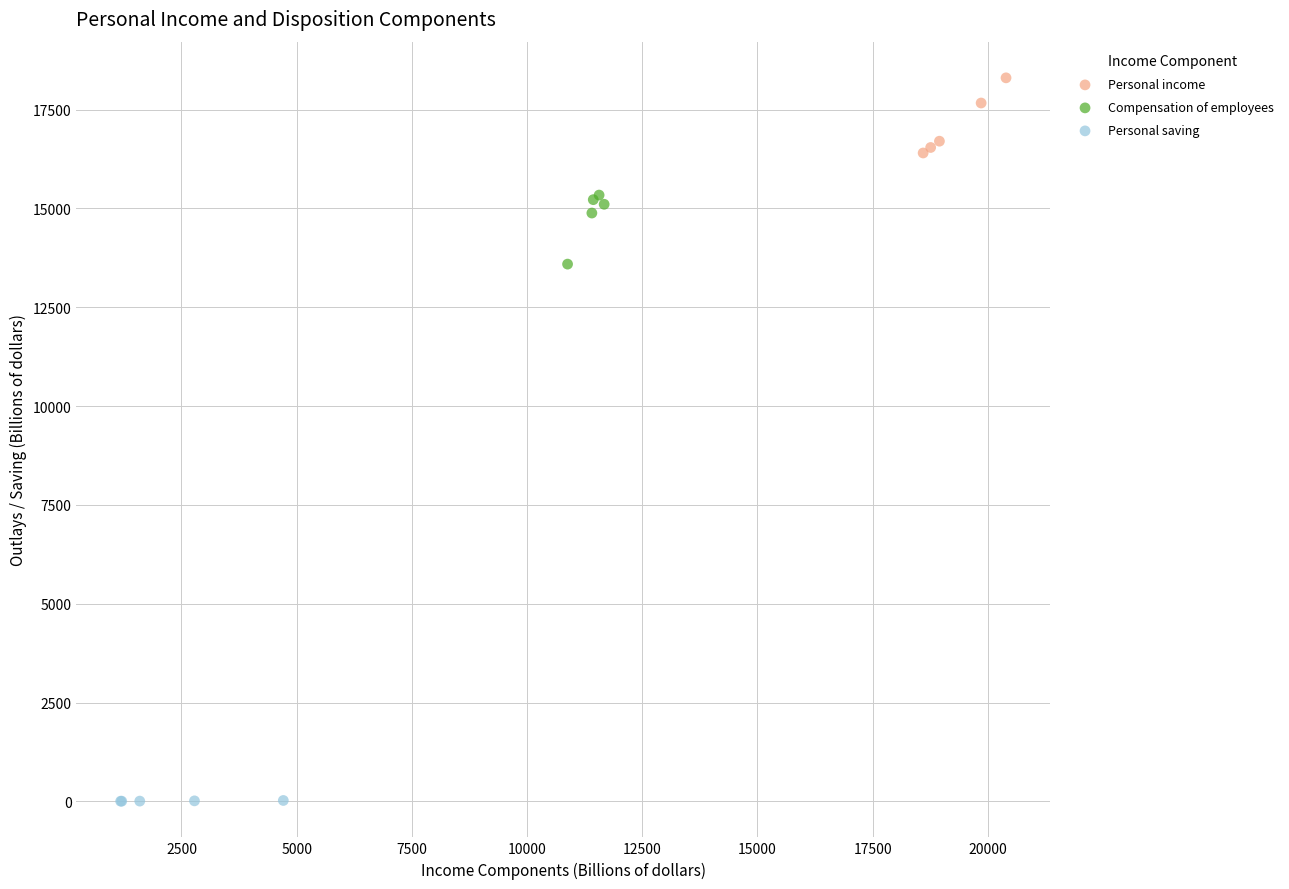

Which series reaches the minimum Y coordinate?

Personal saving